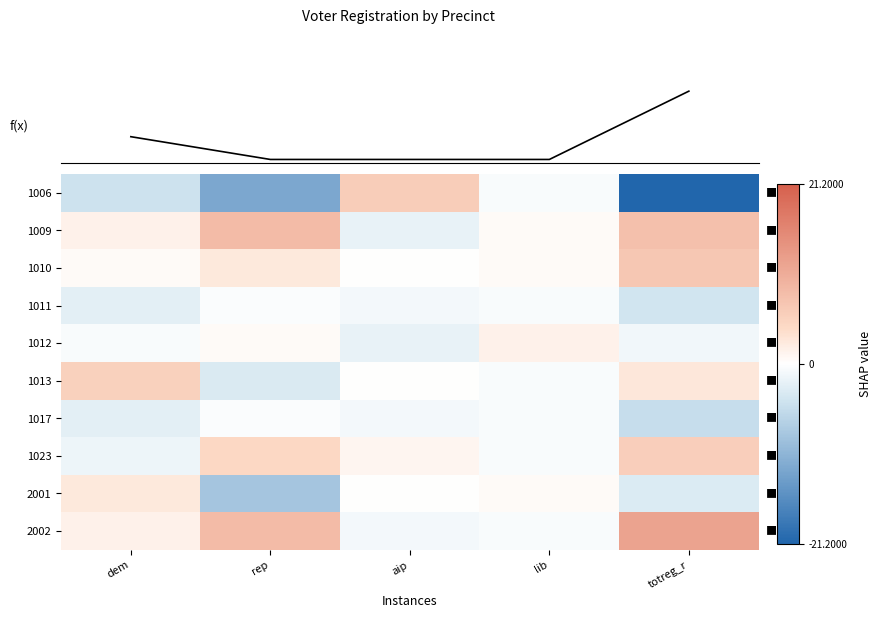

Where is 1023 nearest to the value 2?

aip